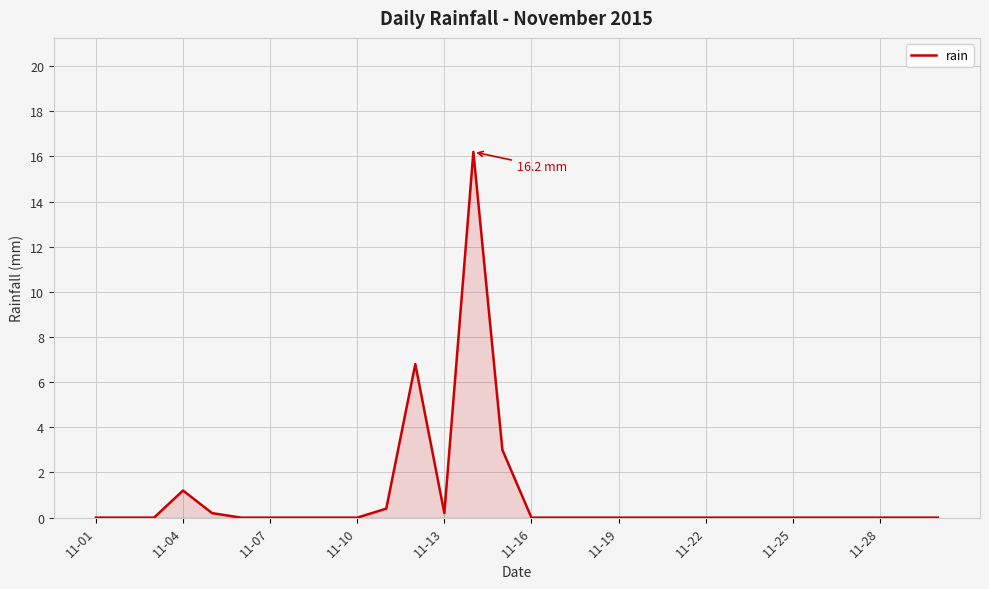

What is the maximum value shown in the chart?

16.2